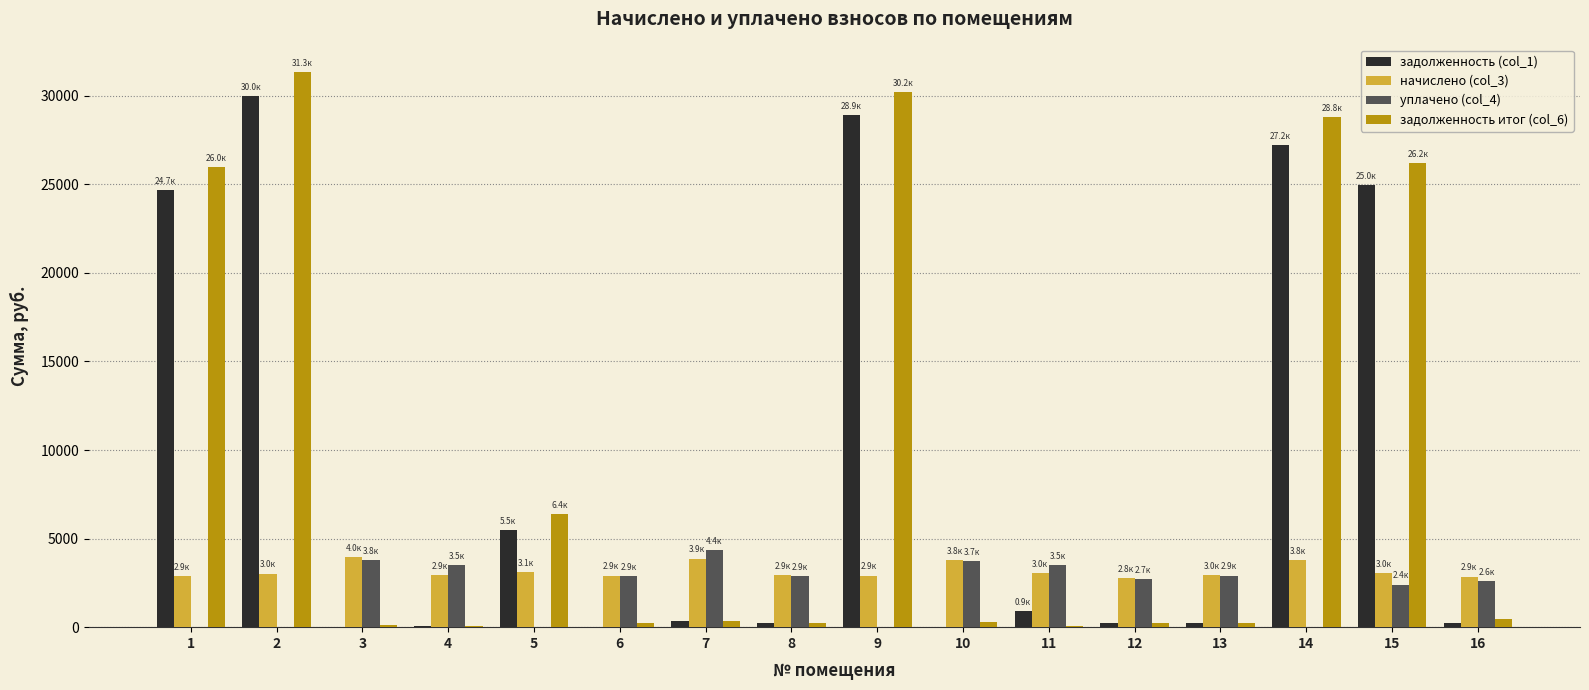

Count the number of data series in this chart.

4